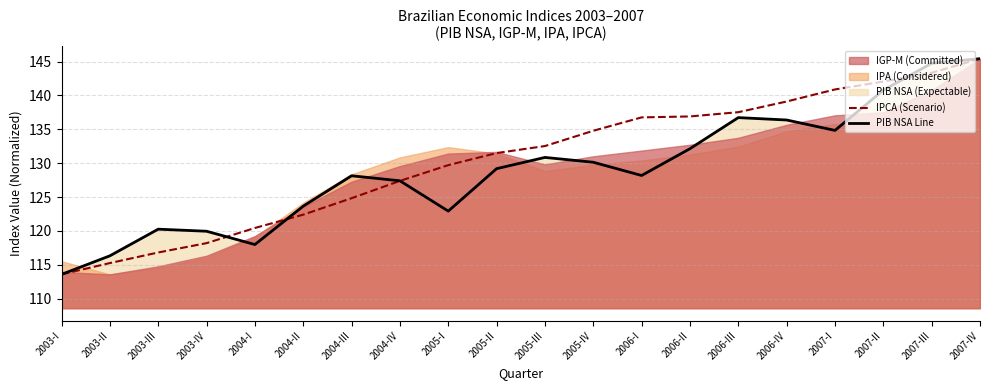

Which series has the largest total across all categories?

IPCA (Scenario)